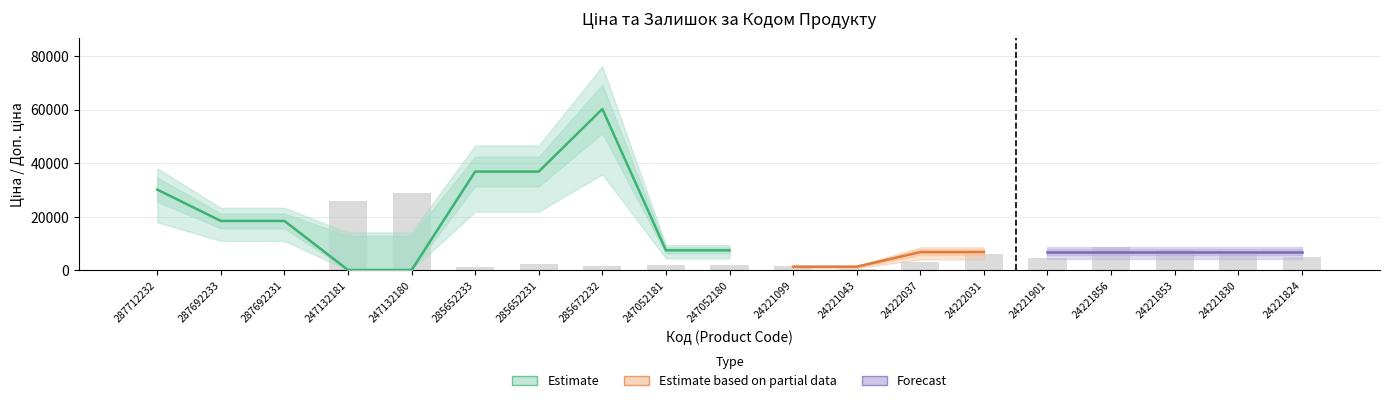

What position from the right is 287692233?

18